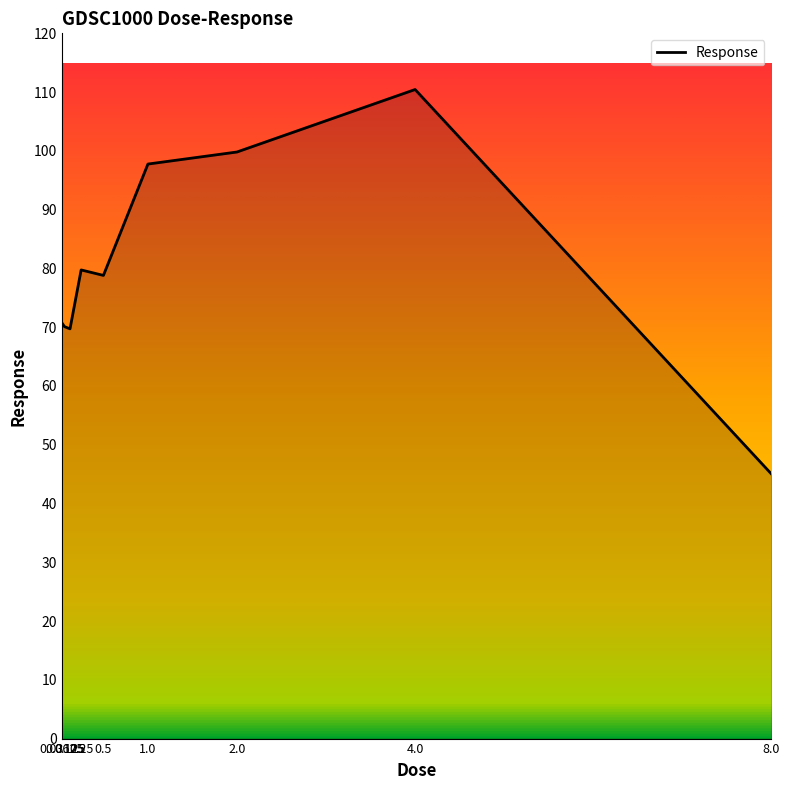

Which has a higher value, 0.0625 or 4.0?

4.0